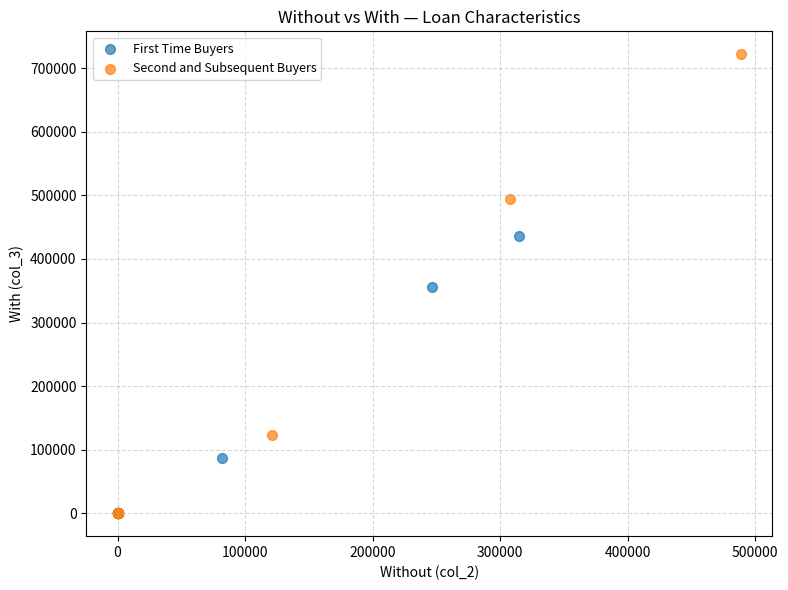

Which series has the largest Y range (max minus min)?

Second and Subsequent Buyers